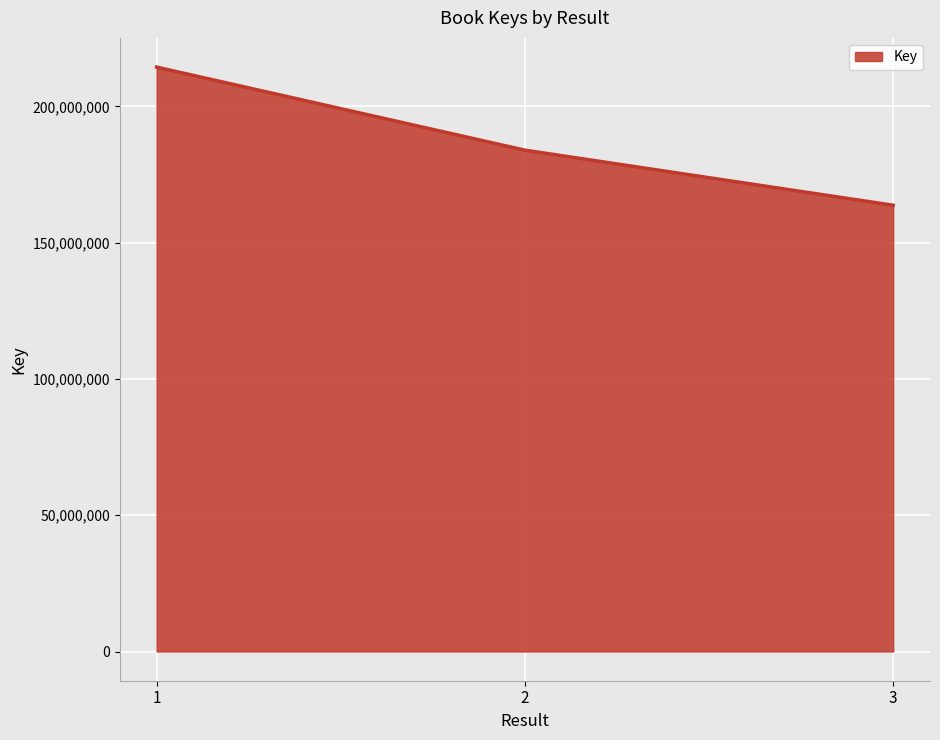

How many lines are shown in the chart?

1